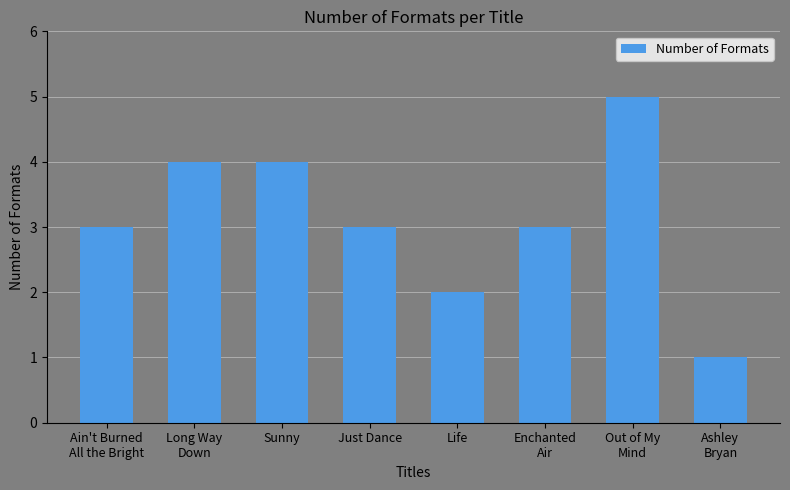

The chart shows a value of 3 at Ain't Burned
All the Bright. True or false?

True